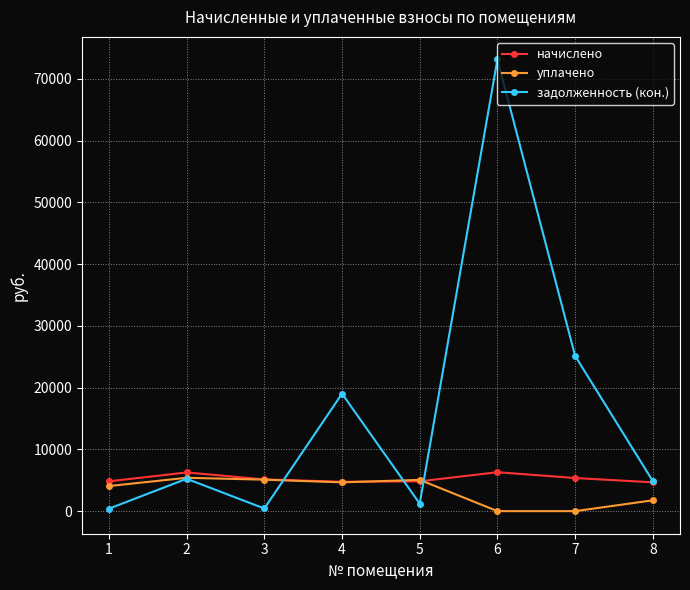

What is the greatest value displayed?

73145.0